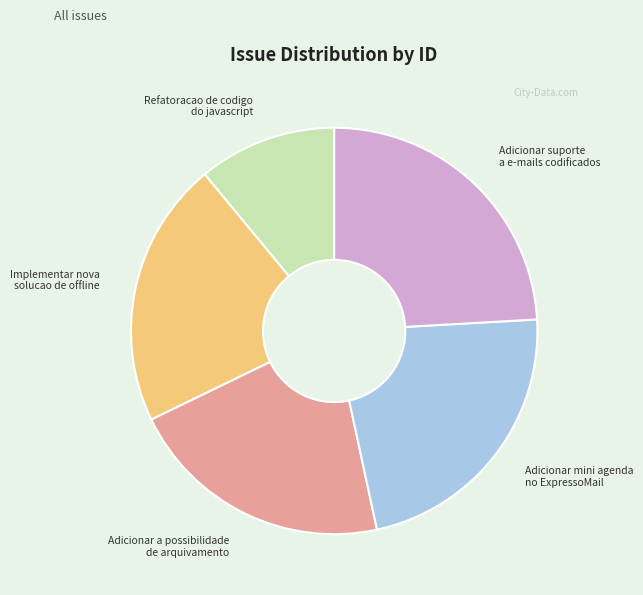

Count the number of slices in the pie.

5